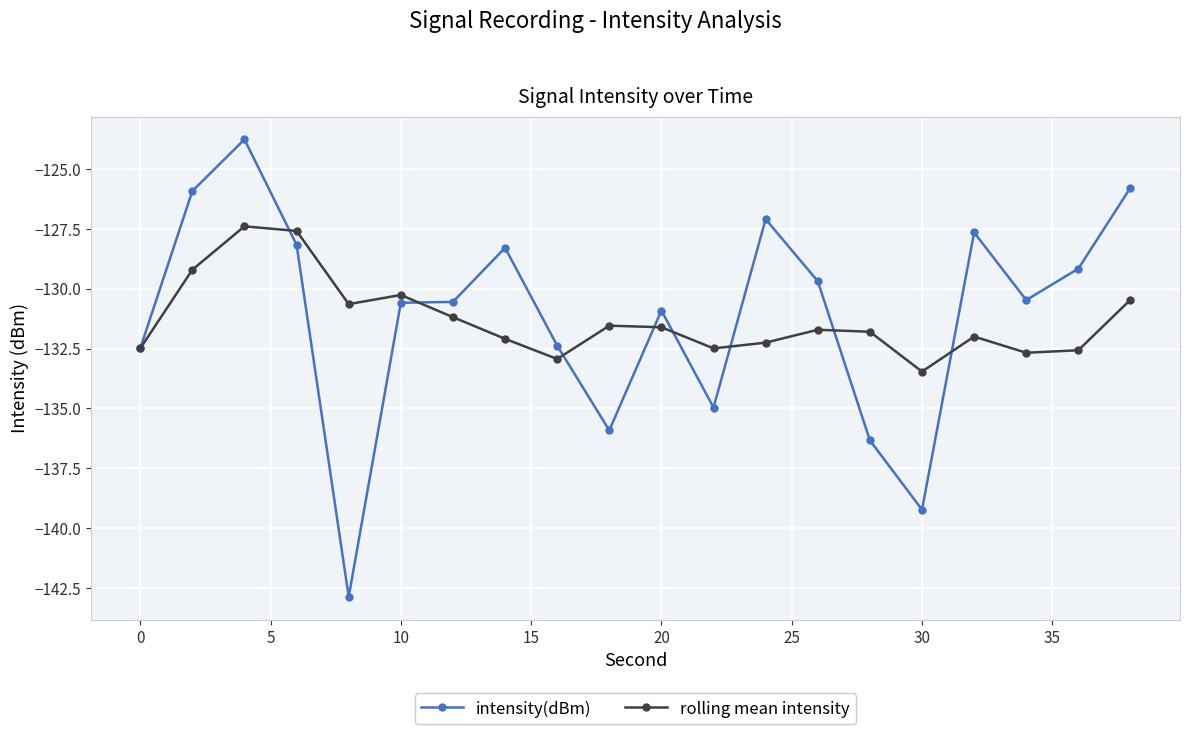

List the series in order of their peak value, highest first.

intensity(dBm), rolling mean intensity